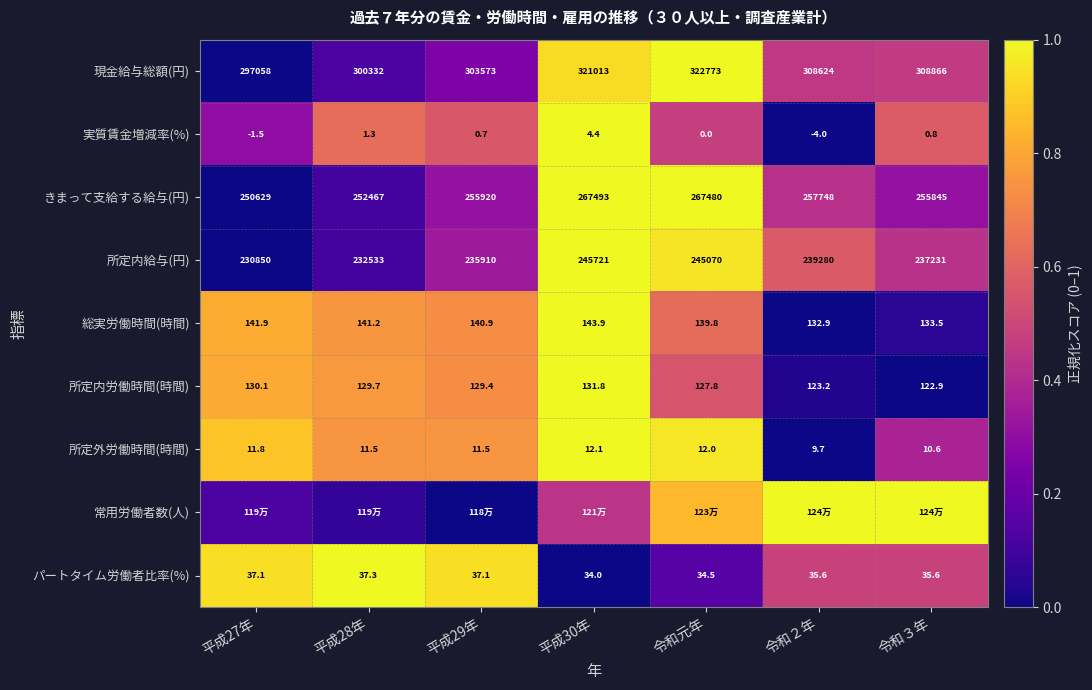

At which label is 所定内労働時間(時間) closest to 127?

令和元年